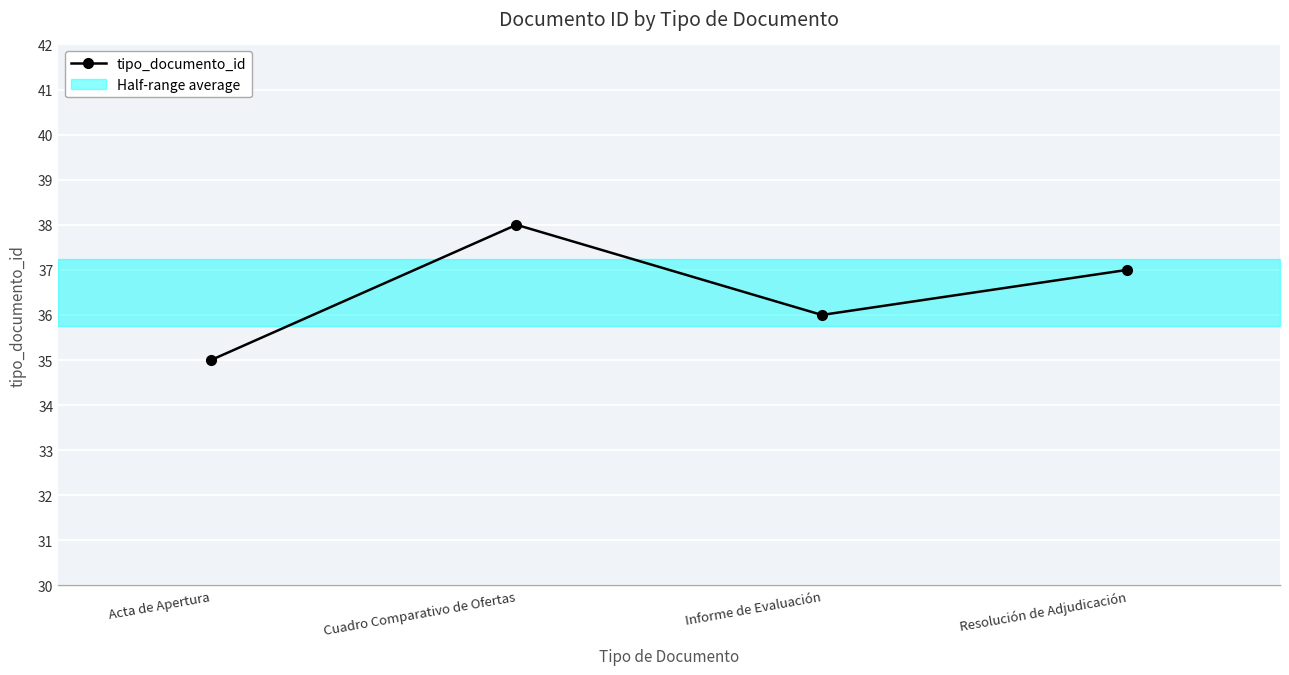

Reading right to left, what are all the values shown in this chart?

37	36	38	35